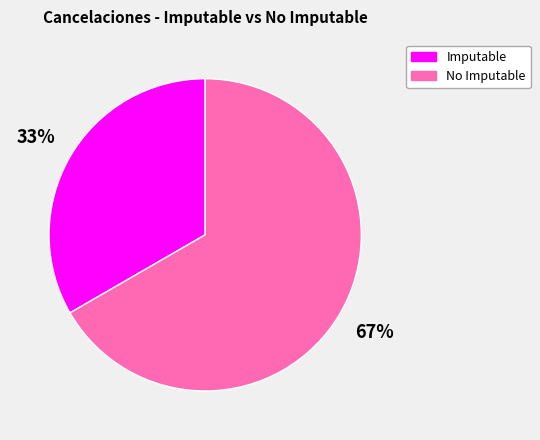

To the nearest percent, what is the combined percentage of Imputable and No Imputable?

100%